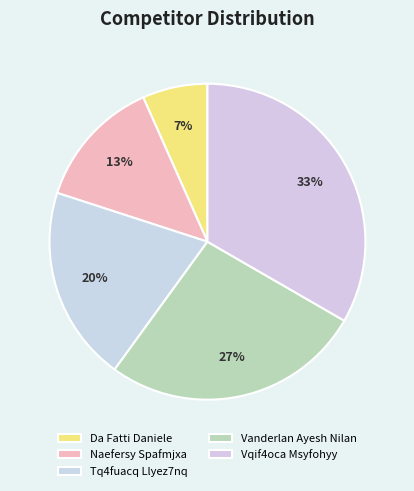

True or false: Da Fatti Daniele accounts for 20% of the total.

False